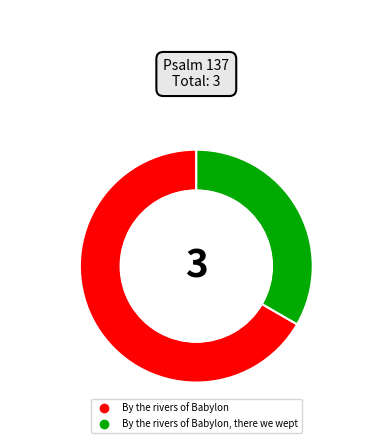

Is there a majority slice in this chart?

Yes